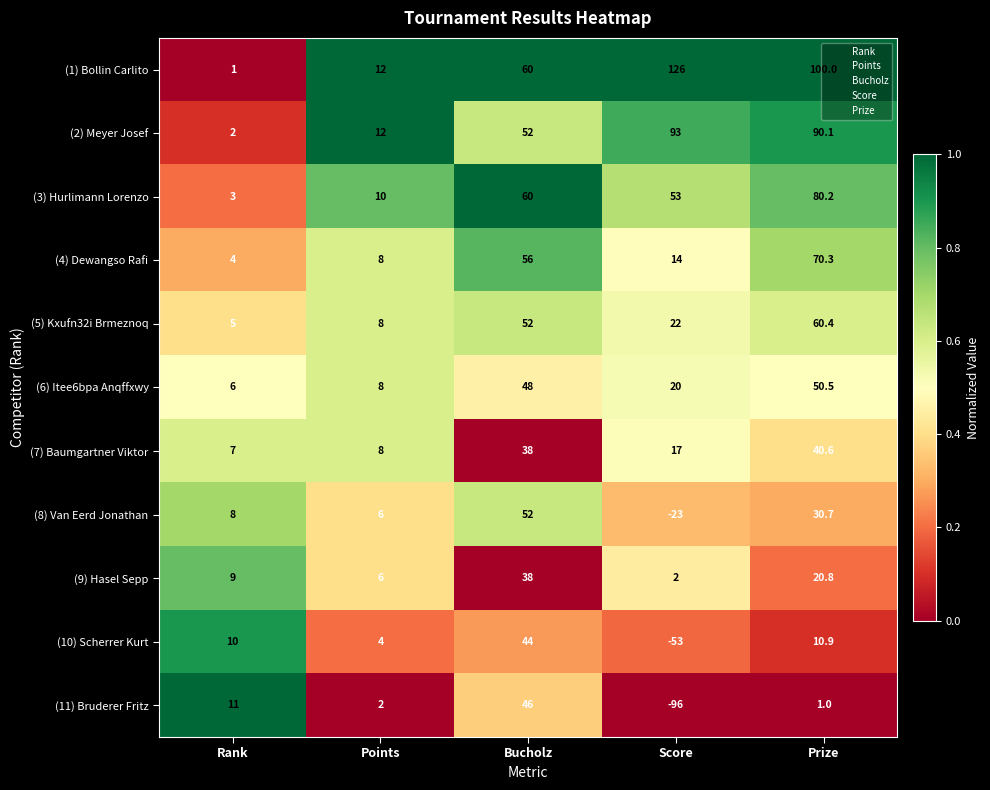

The (9) Hasel Sepp series shows 6.0 at Points. True or false?

True